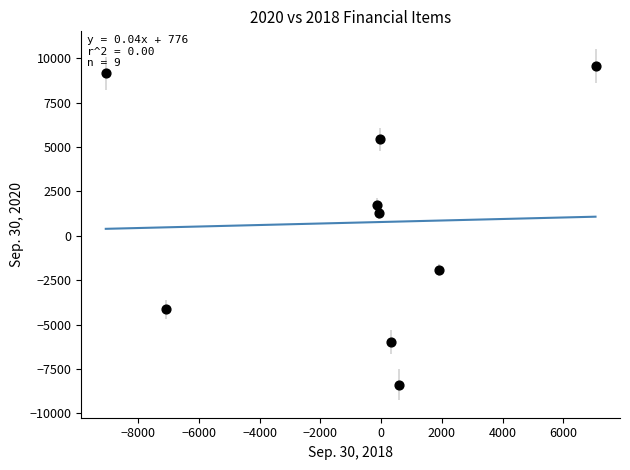

What Y value in the scatter plot is closest to 586?

1259